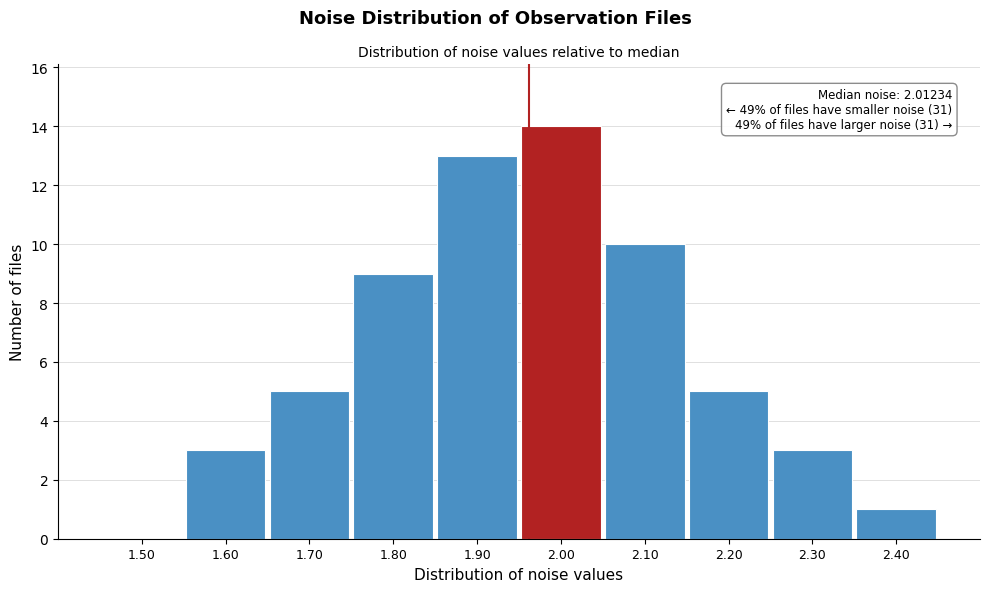

Reading left to right, what are all the values shown in this chart?

1.50=0	1.60=3	1.70=5	1.80=9	1.90=13	2.00=14	2.10=10	2.20=5	2.30=3	2.40=1